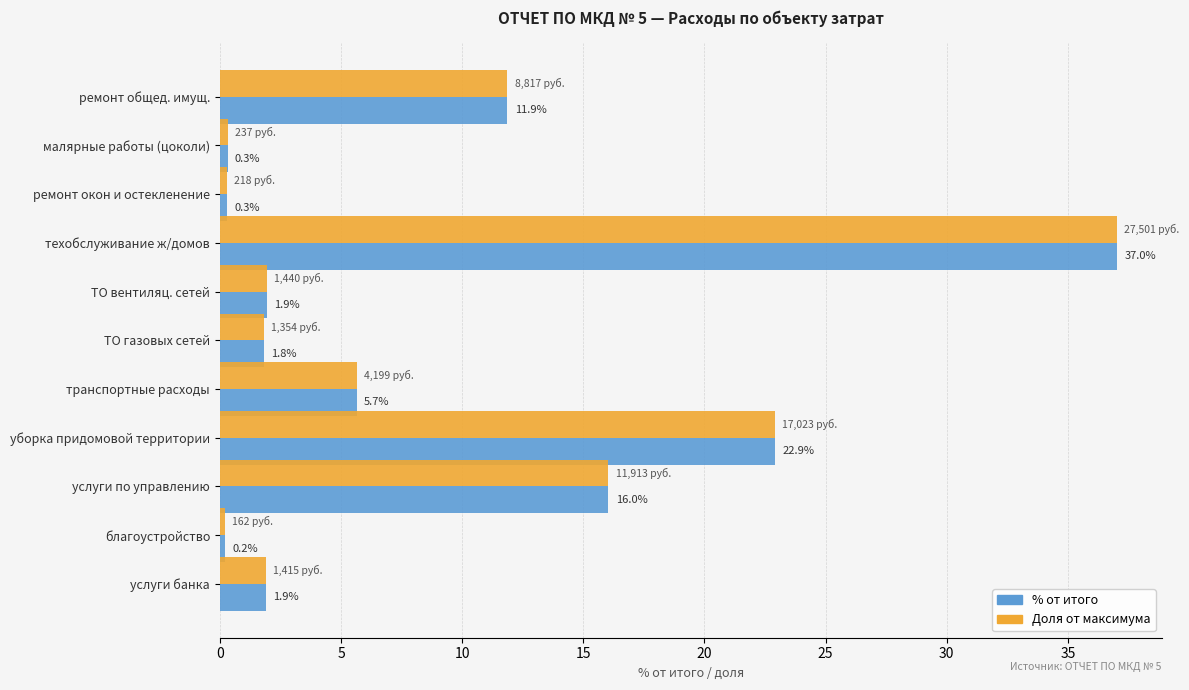

Count the number of categories in the chart.

11